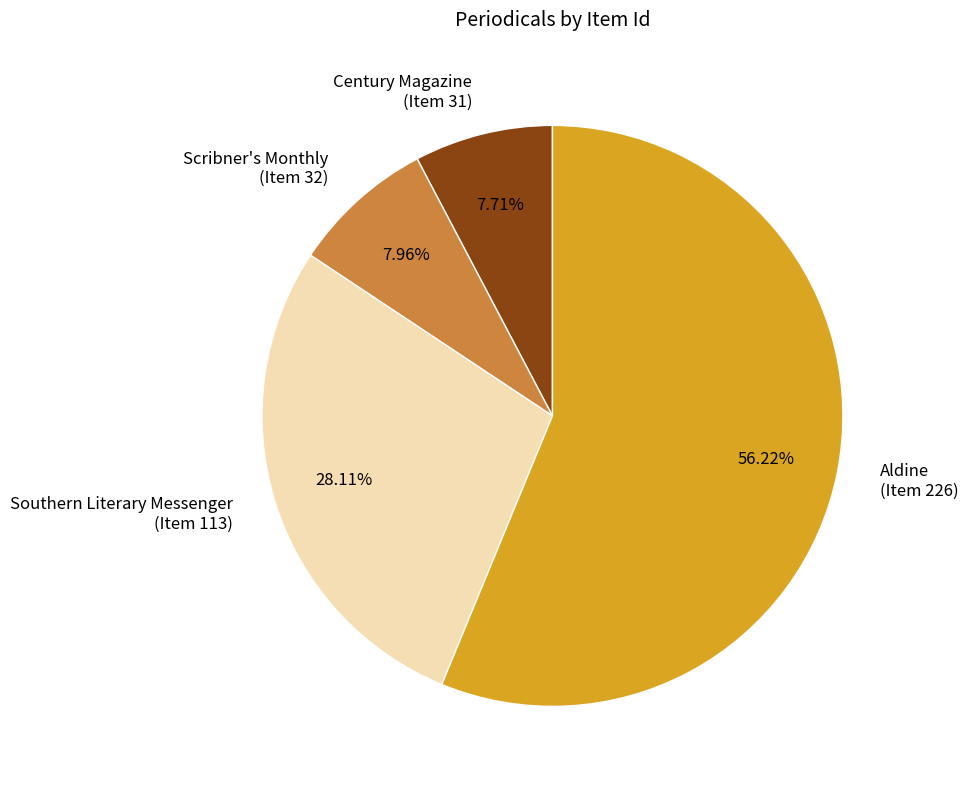

Which has a higher value, Scribner's Monthly (Item 32) or Aldine (Item 226)?

Aldine (Item 226)